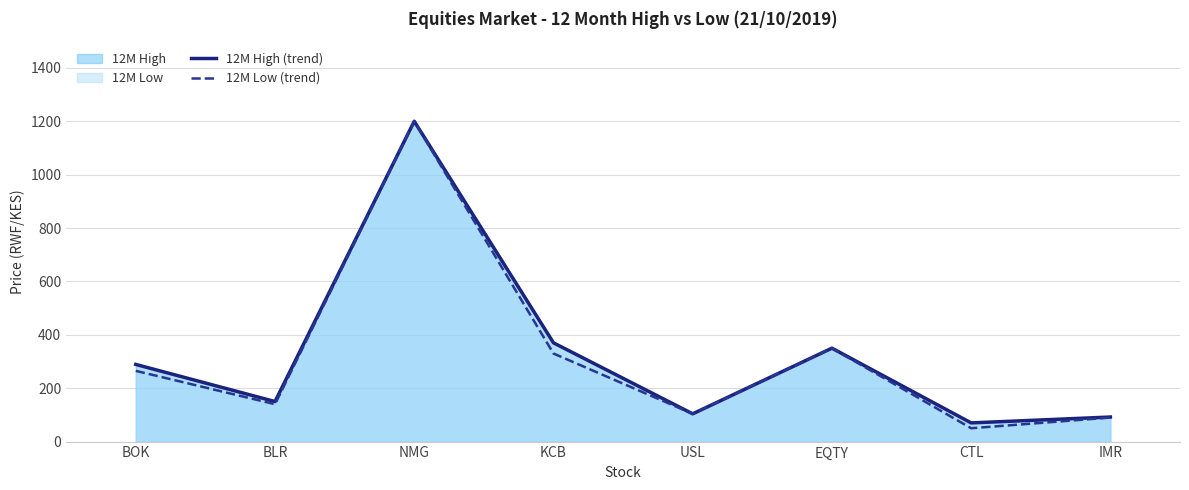

True or false: 12M Low (trend) and 12M High (trend) cross at least once.

False